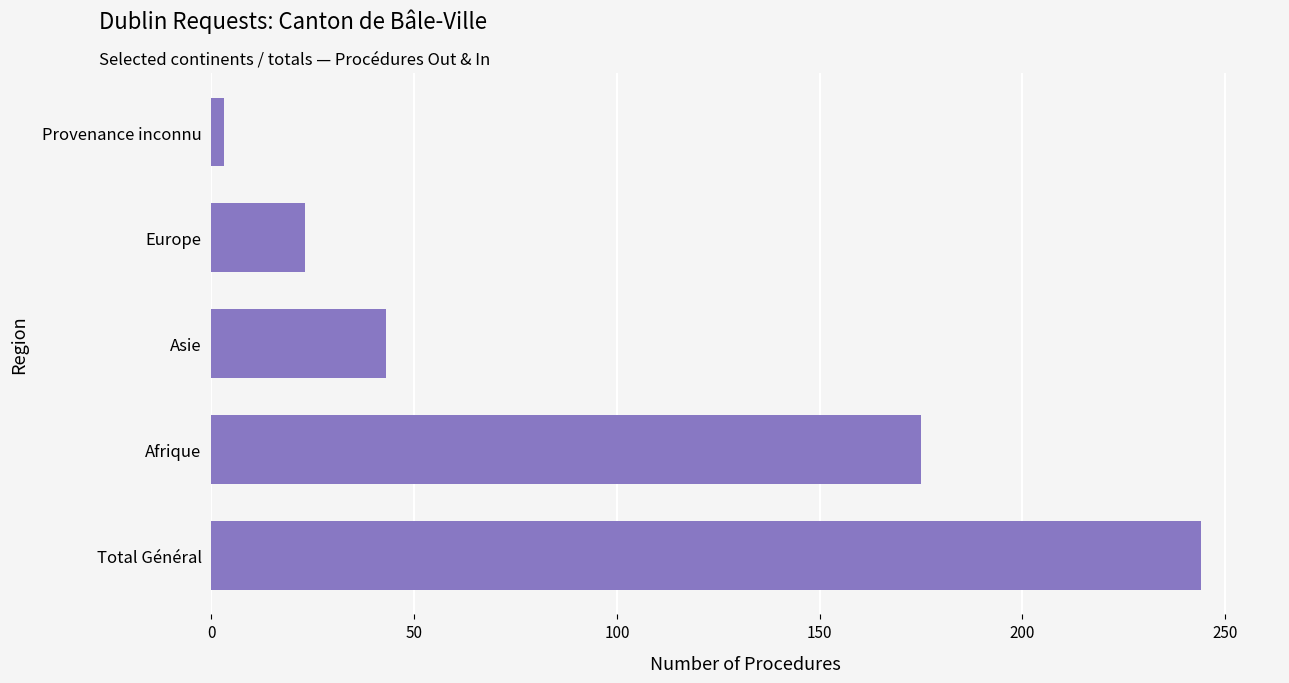

Is it true that the value at Europe is 23?

True